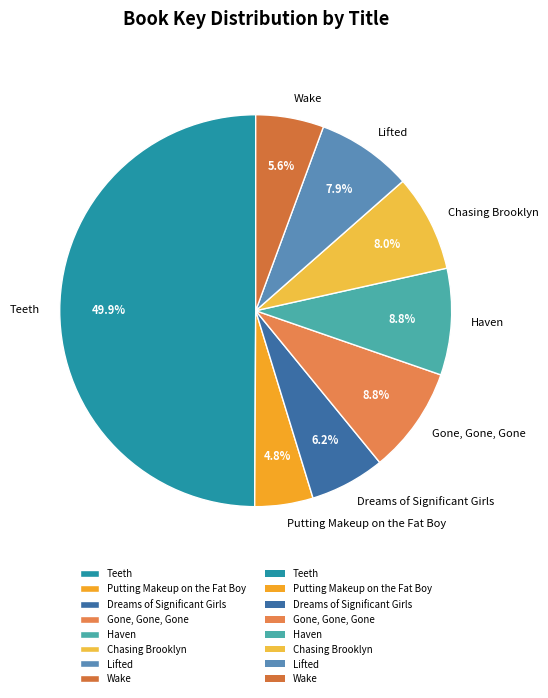

To the nearest percent, what portion does Teeth represent?

50%